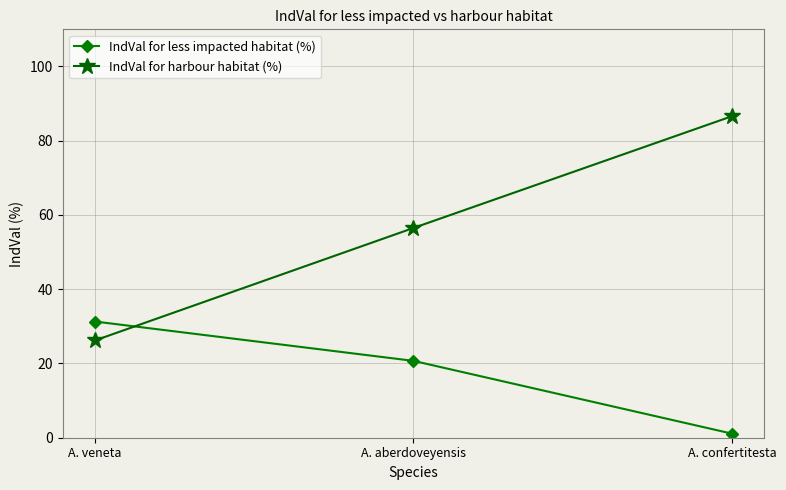

Where is IndVal for less impacted habitat (%) nearest to the value 16?

A. aberdoveyensis